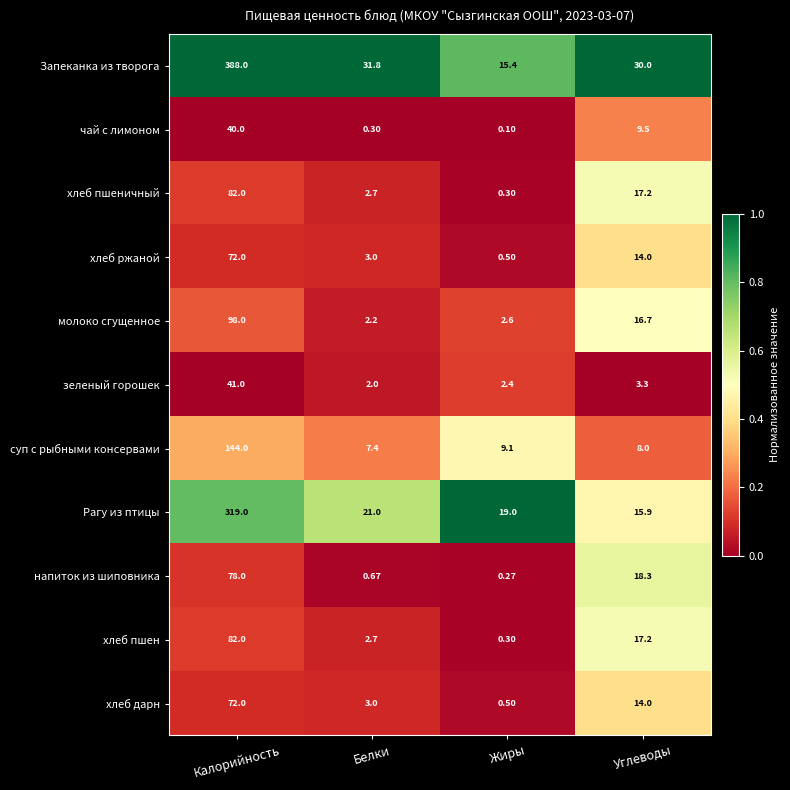

Count the number of data series in this chart.

11